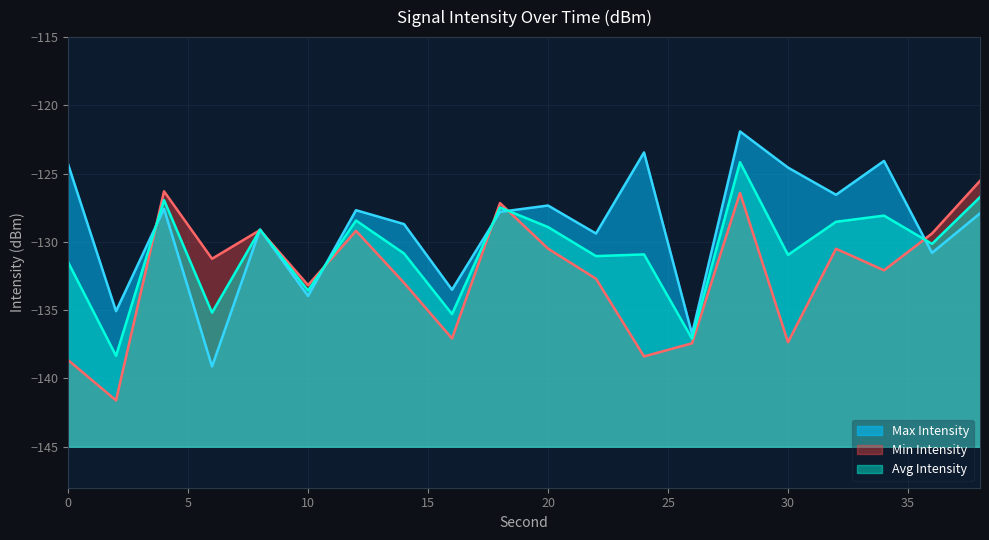

At which category is the sum across all series the highest?

28